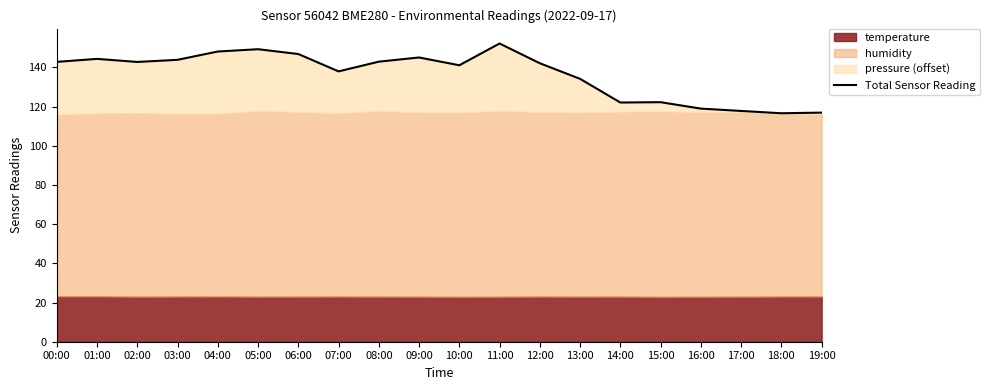

Where does the data first go above 142?

00:00